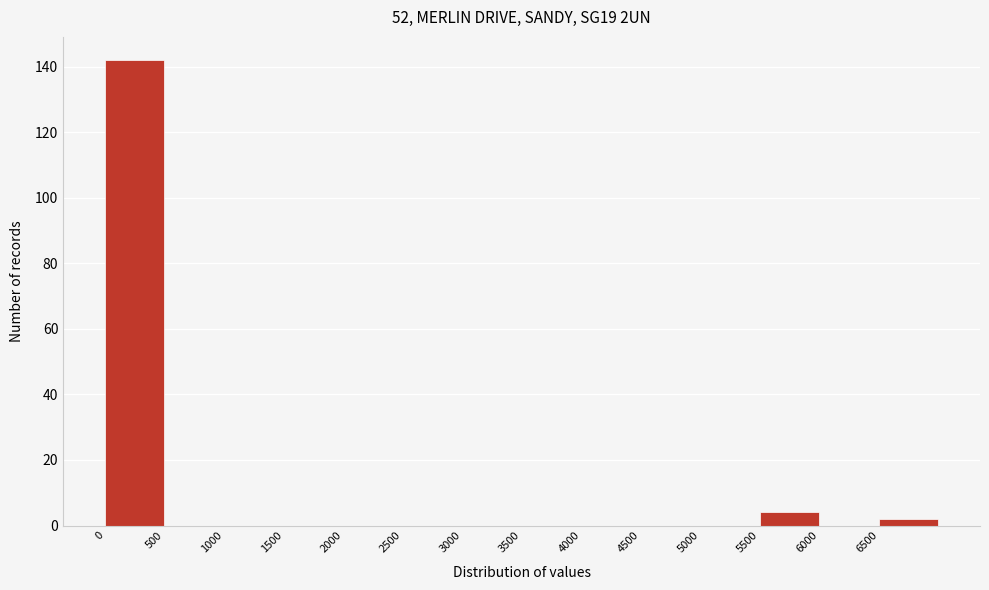

Reading left to right, list every bar in this chart as the range it spans on the x-axis followed by its height. The values are not printed on the chart, so give them approximately, as read against the axis.

0 to 500: 142
500 to 1000: 0
1000 to 1500: 0
1500 to 2000: 0
2000 to 2500: 0
2500 to 3000: 0
3000 to 3500: 0
3500 to 4000: 0
4000 to 4500: 0
4500 to 5000: 0
5000 to 5500: 0
5500 to 6000: 4
6000 to 6500: 0
6500 to 7000: 2